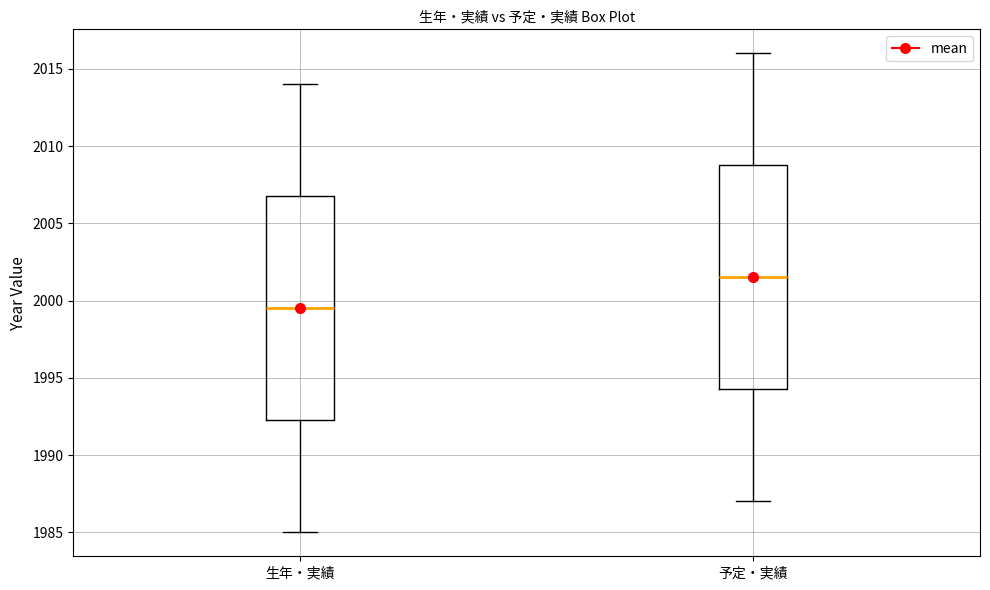

Which box has the highest median line?

予定・実績